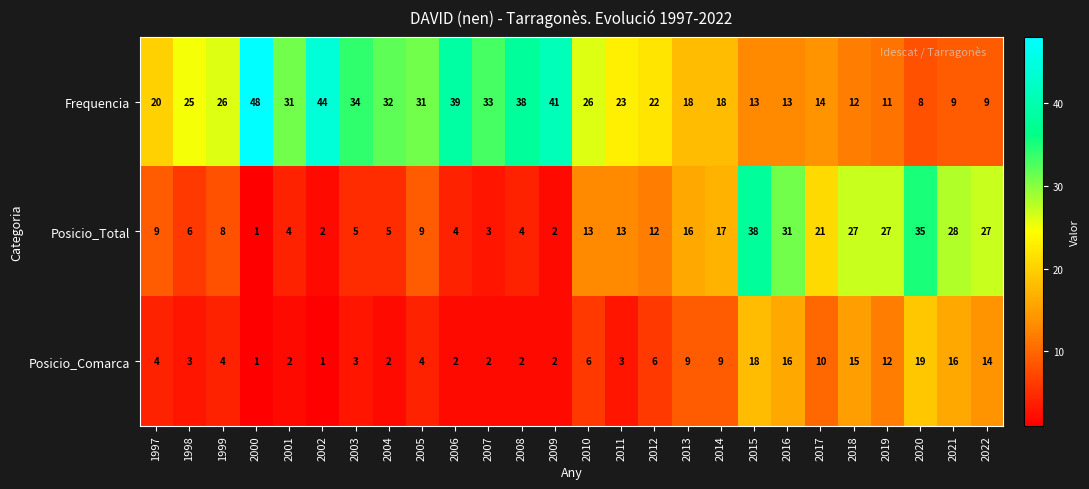

Rank the series by their average value, from highest to lowest.

Frequencia, Posicio_Total, Posicio_Comarca